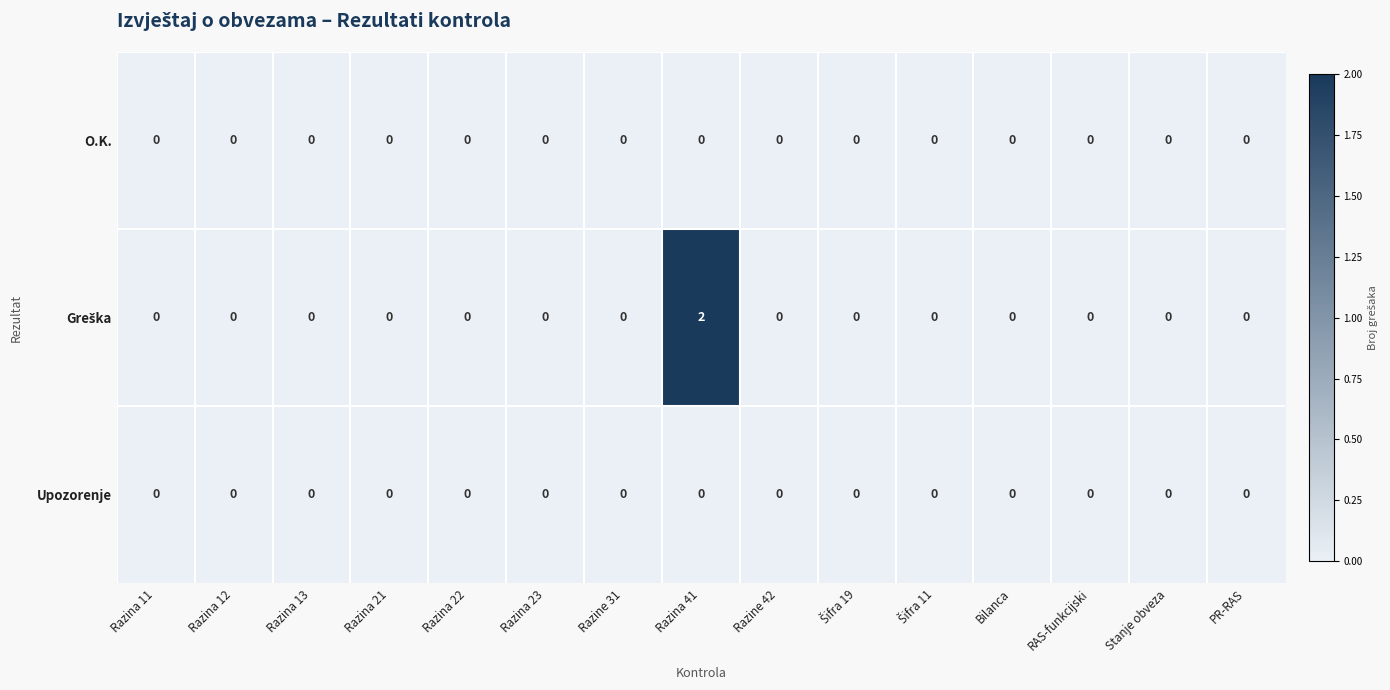

What is the total value across all series at Razina 41?

2